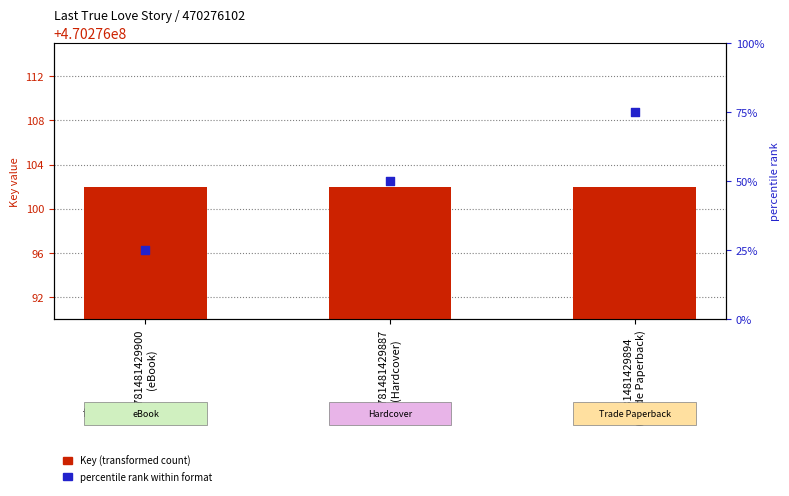

Which series contains the highest Y value?

Key (transformed count)